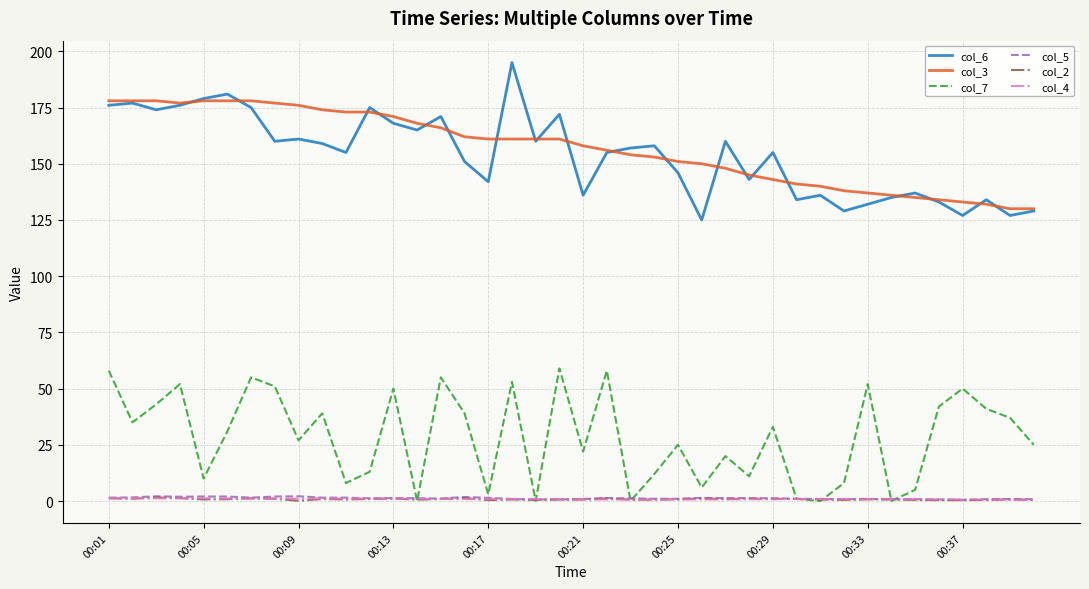

What is the maximum value shown in the chart?

195.0